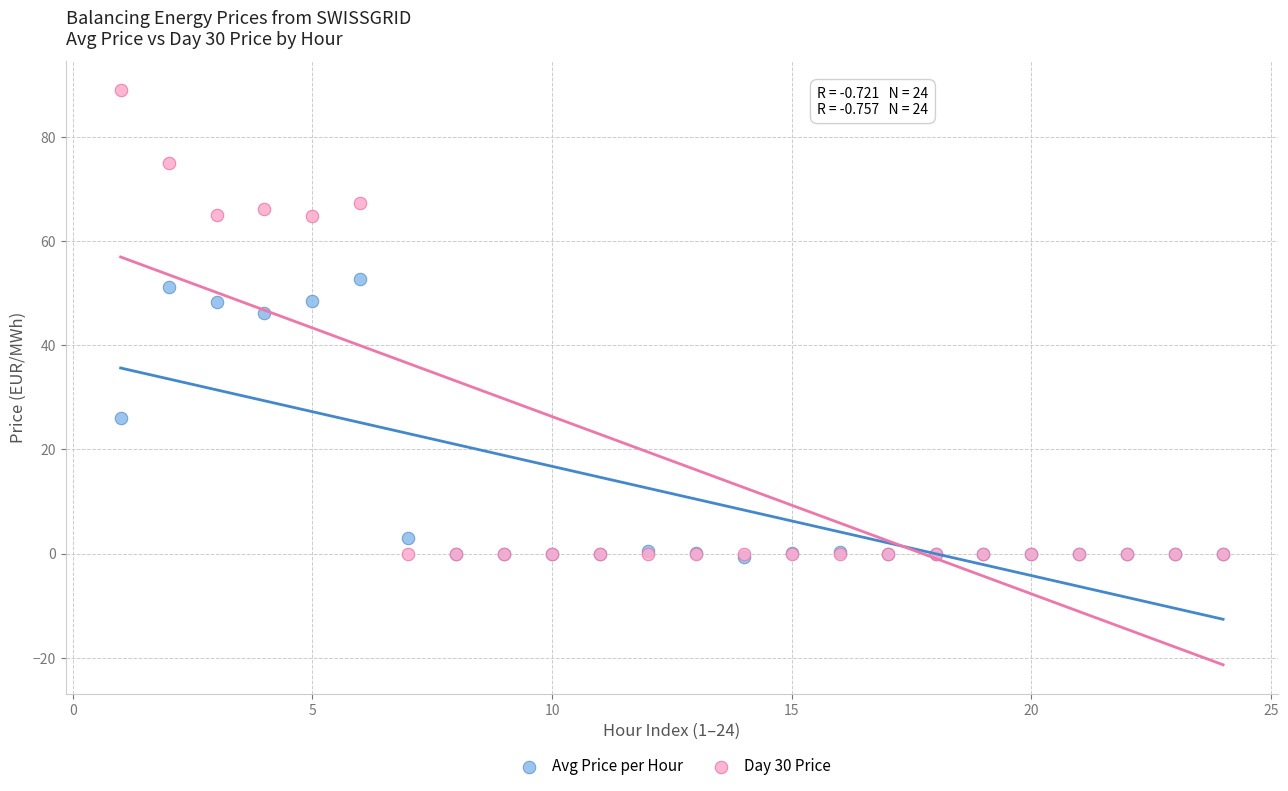

Which series has the largest Y range (max minus min)?

Day 30 Price